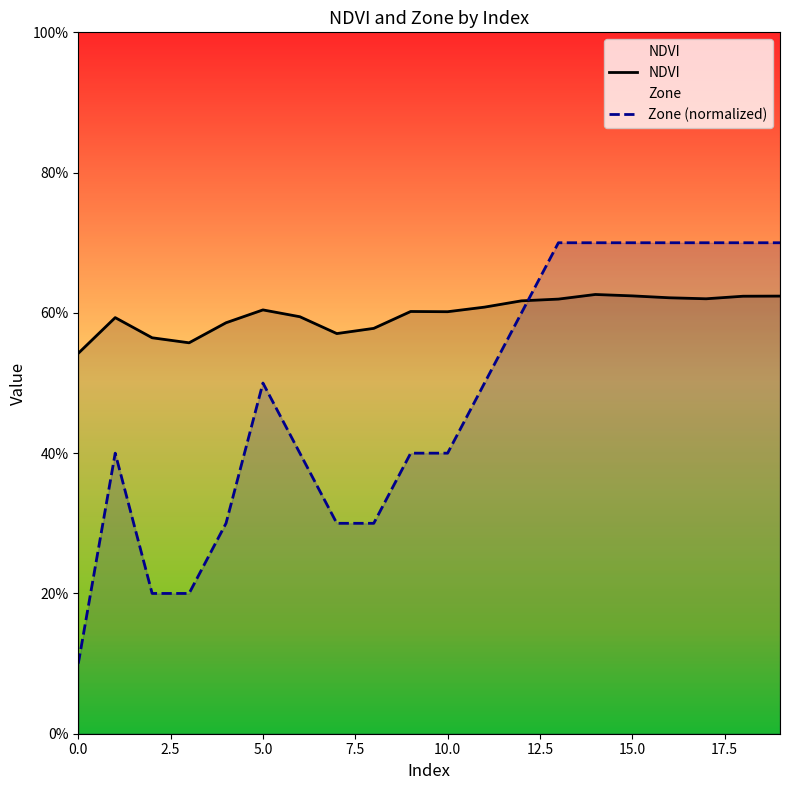

The NDVI series shows 0.6 at 9. True or false?

True